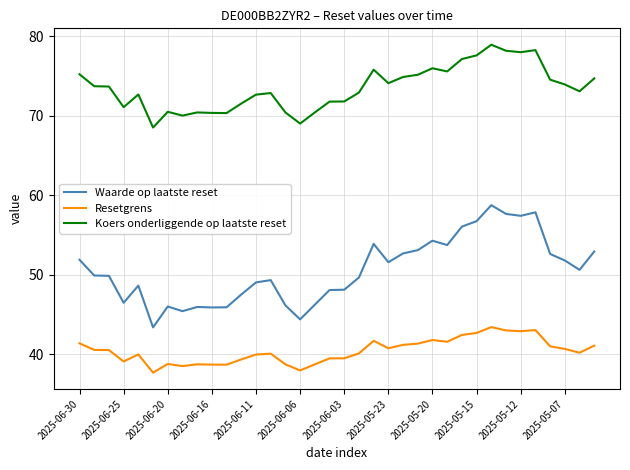

True or false: Koers onderliggende op laatste reset and Waarde op laatste reset cross at least once.

False